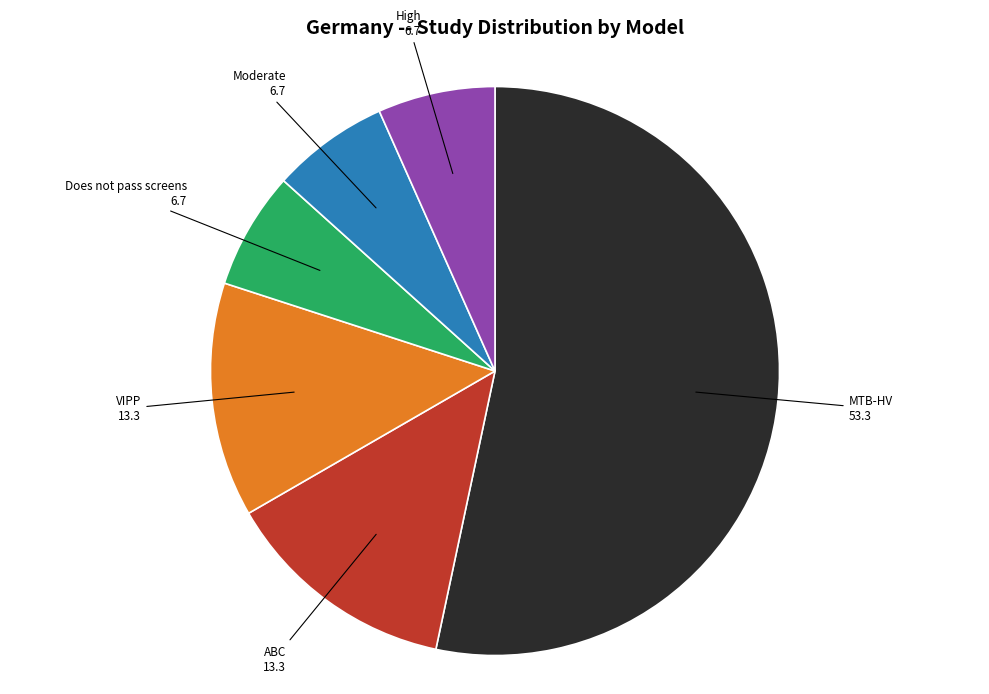

Is there a majority slice in this chart?

Yes